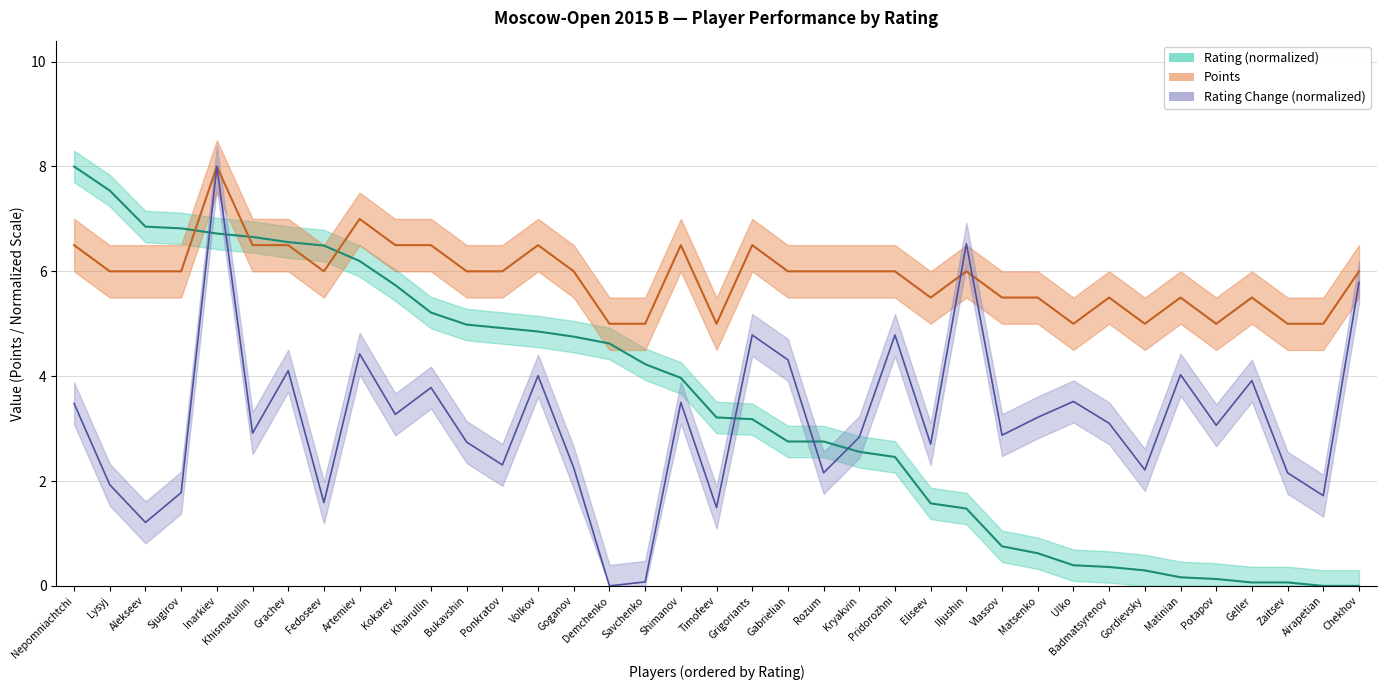

What is the difference between the maximum and minimum values in the Points series?

3.0